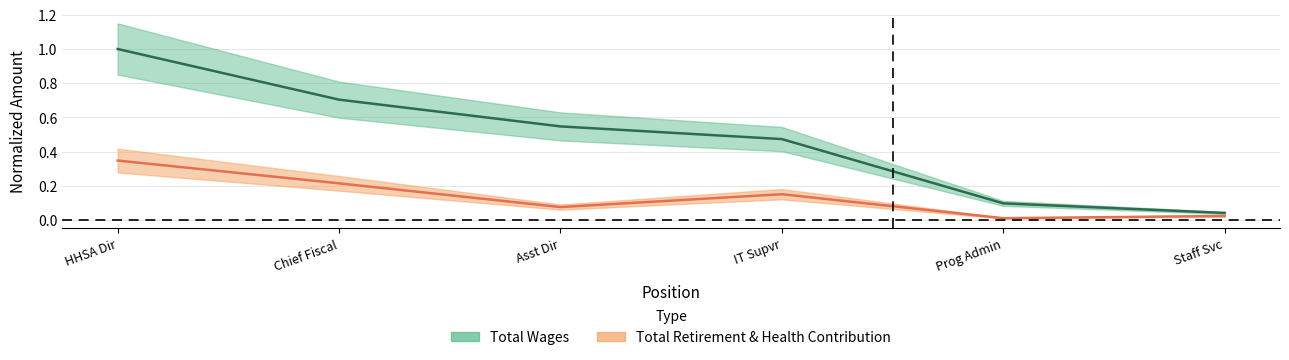

Which series has the largest total across all categories?

Total Wages